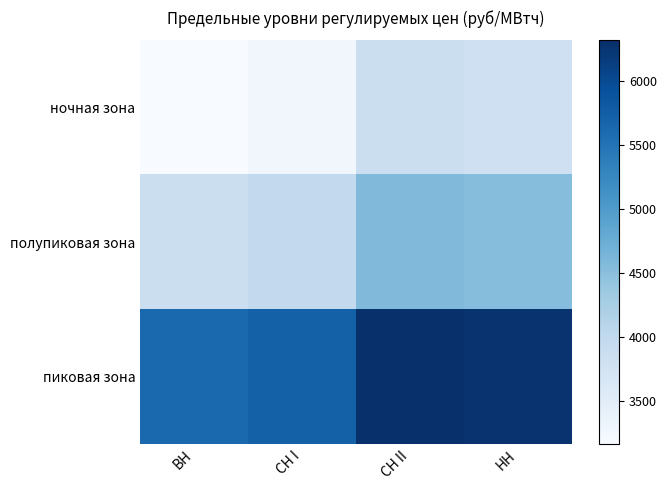

Which series has the largest total across all categories?

пиковая зона